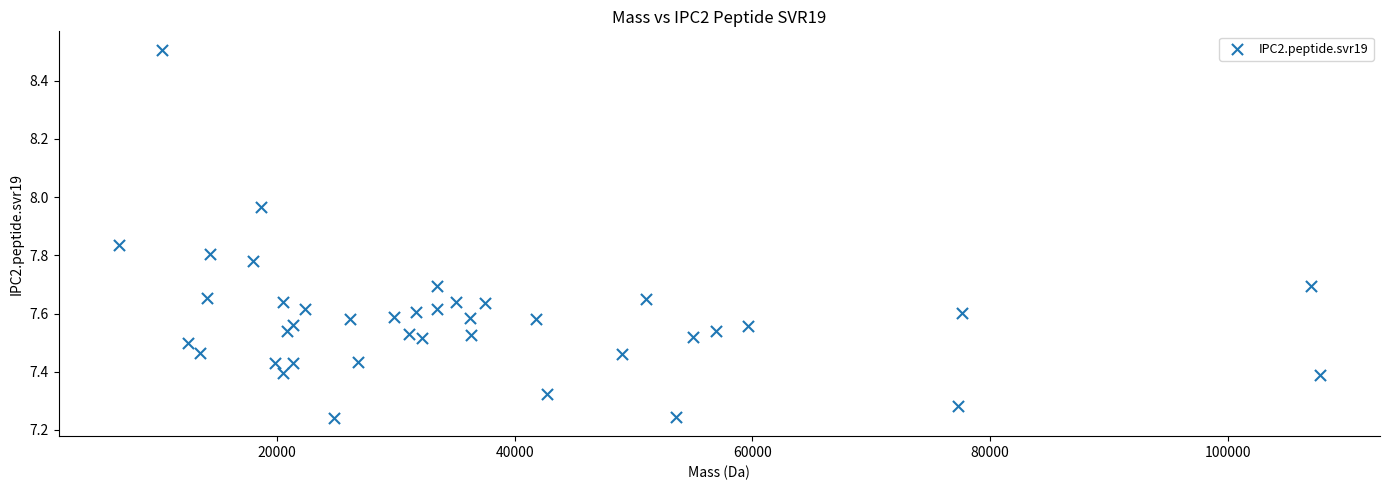

What is the range of X values (max minus min)?

101033.8